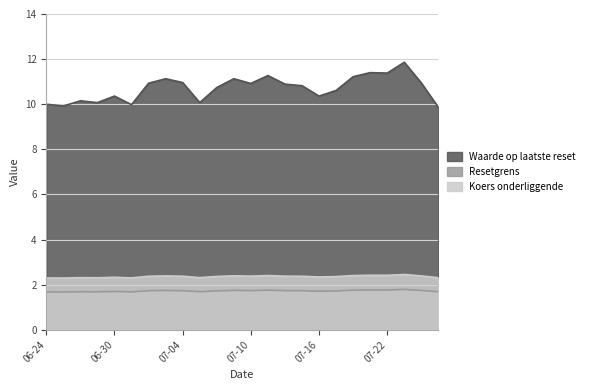

At which category is the sum across all series the highest?

2025-07-23